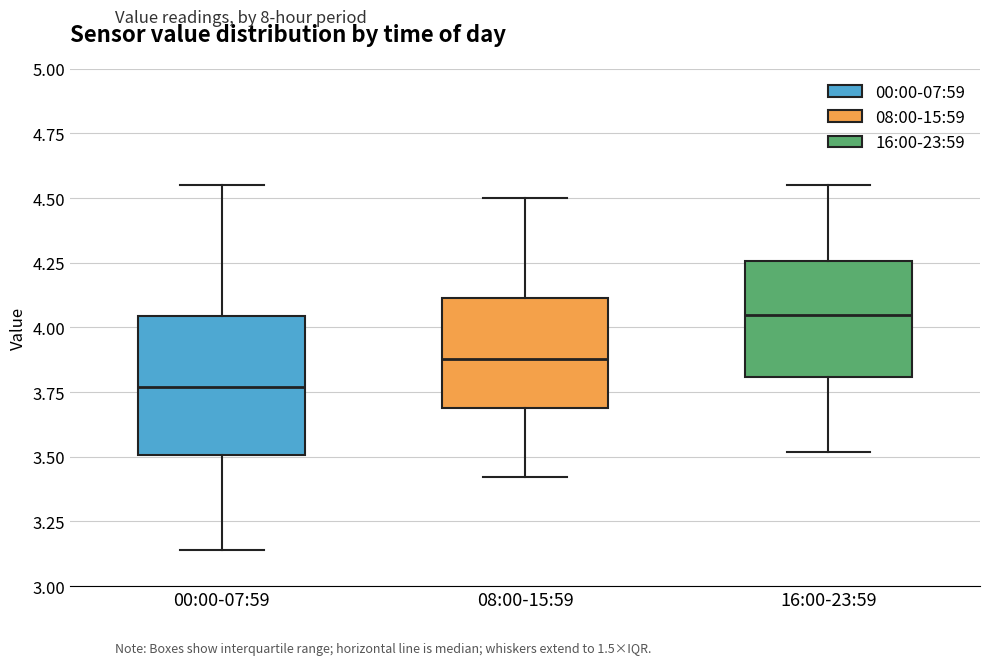

Comparing the boxes themselves (not the whiskers), which one is the tallest?

00:00-07:59